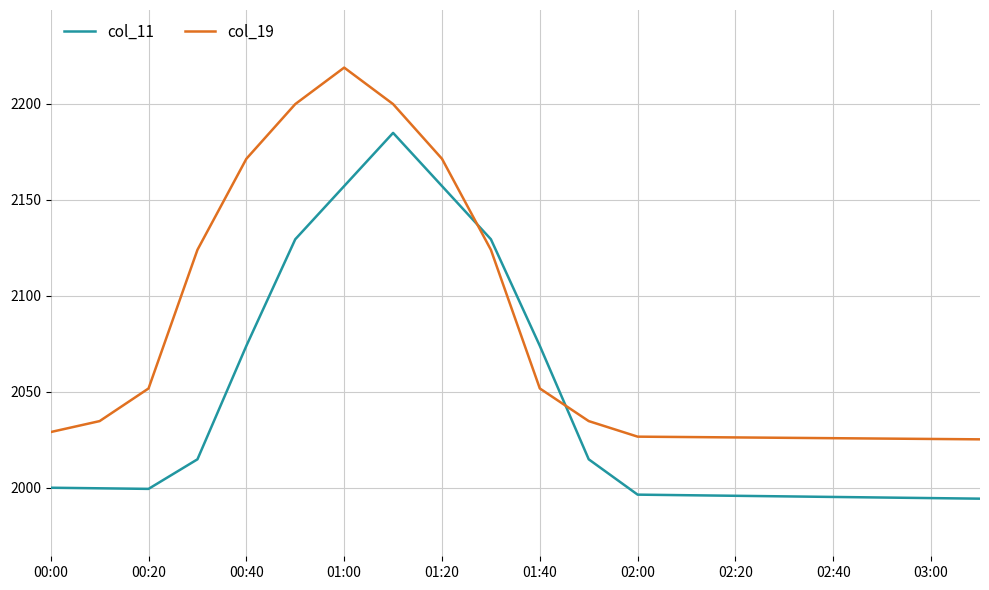

What is the minimum value for col_19?

2025.2